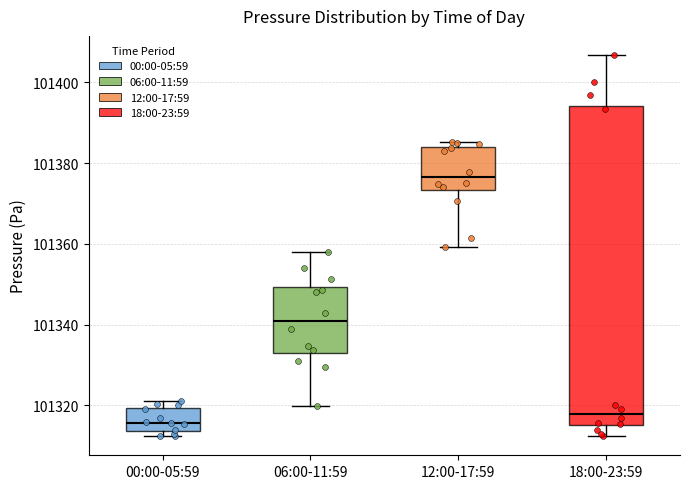

Where is the upper edge of the box for 00:00-05:59 on the y-axis? The values are not printed on the chart, so give them approximately, as read against the axis.

101320